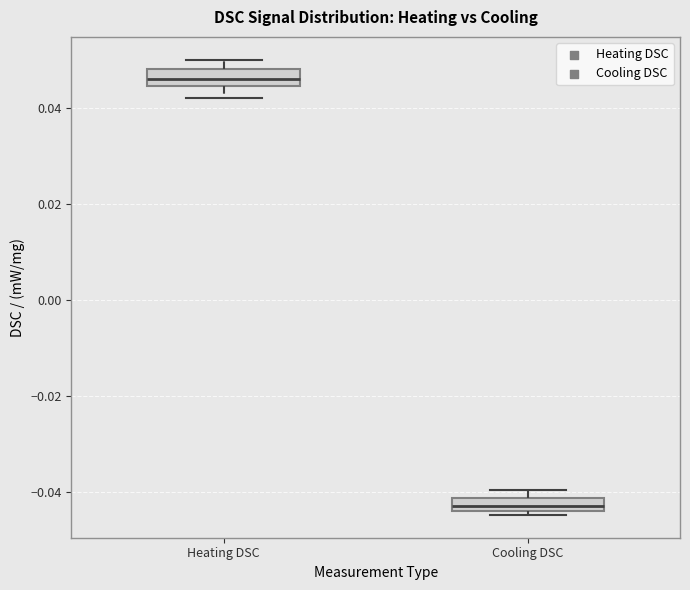

Which box has the lowest median line?

Cooling DSC